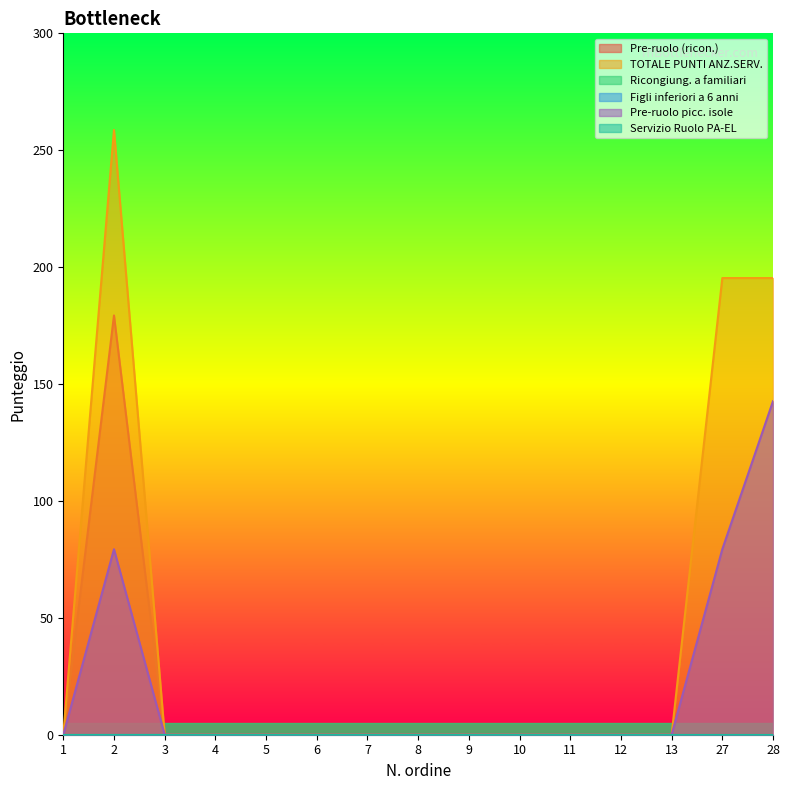

Where is TOTALE PUNTI ANZ.SERV. nearest to the value 129?

27